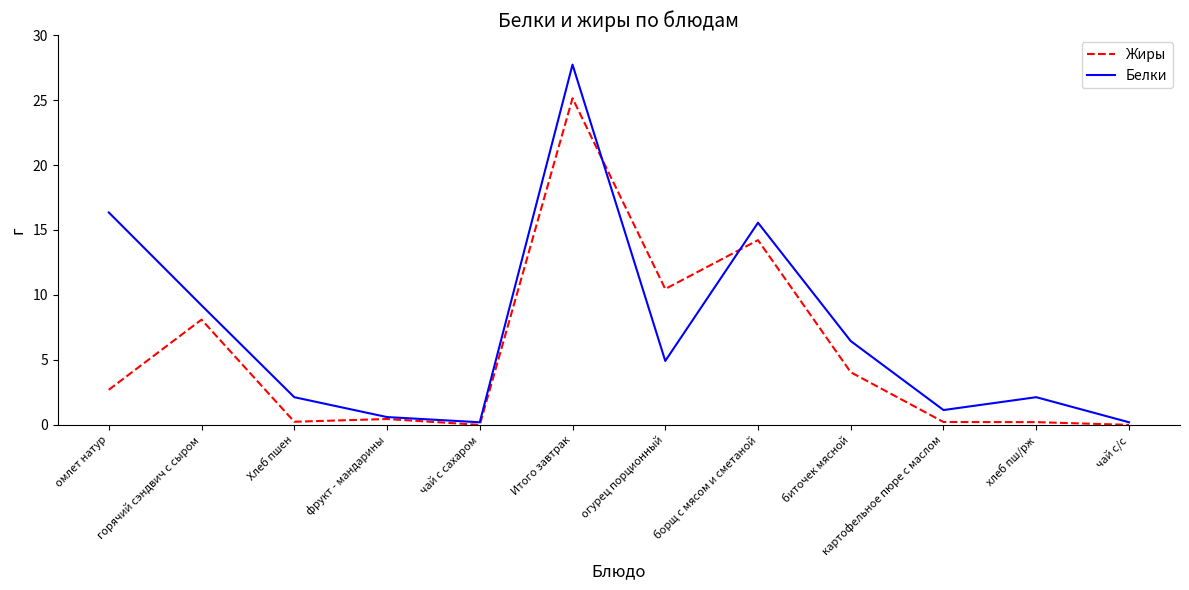

At which category is the sum across all series the highest?

Итого завтрак